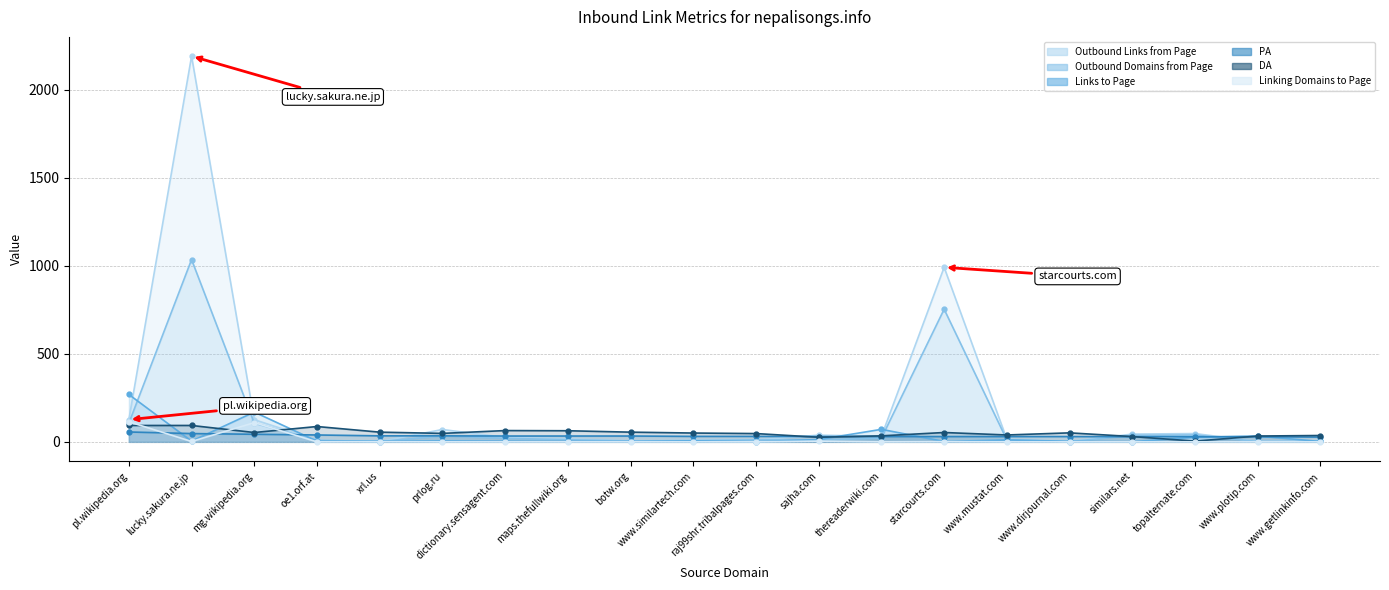

What are all the series names shown in the legend?

Outbound Links from Page, Outbound Domains from Page, Links to Page, PA, DA, Linking Domains to Page